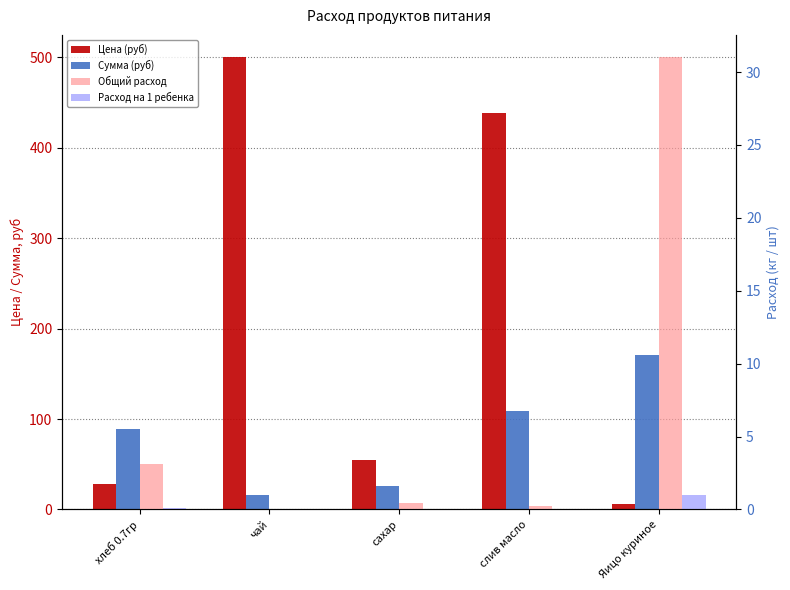

What is the difference between the Сумма (руб) values at слив масло and сахар?

83.3